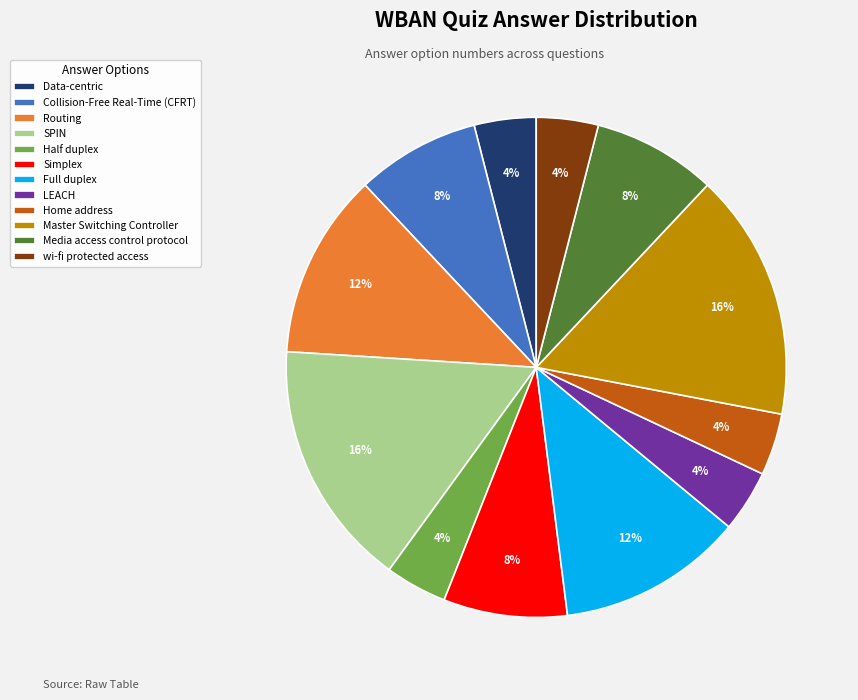

Approximately how many times larger is the value at Master Switching Controller compared to Routing?

1.3